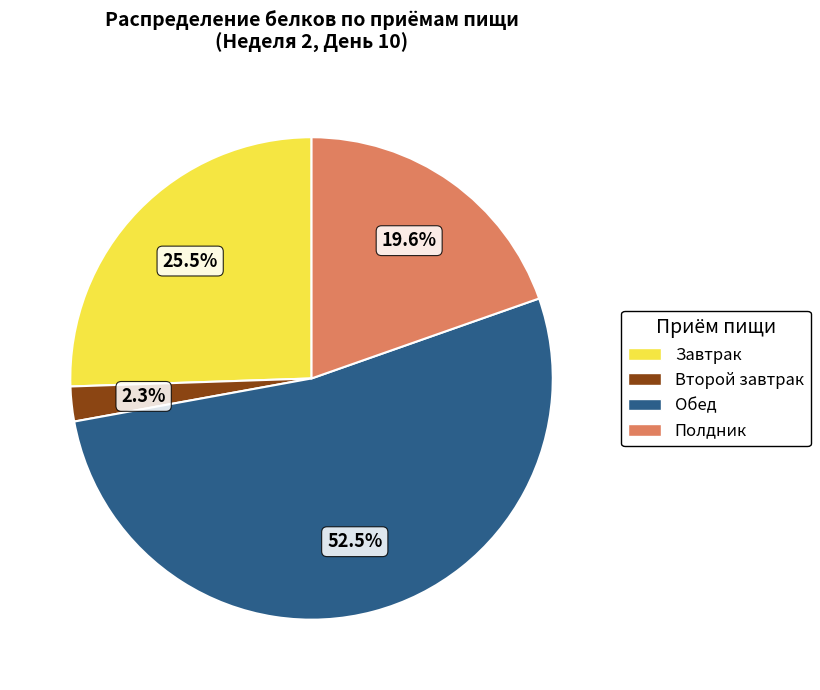

To the nearest percent, what percentage of the pie is Полдник?

20%